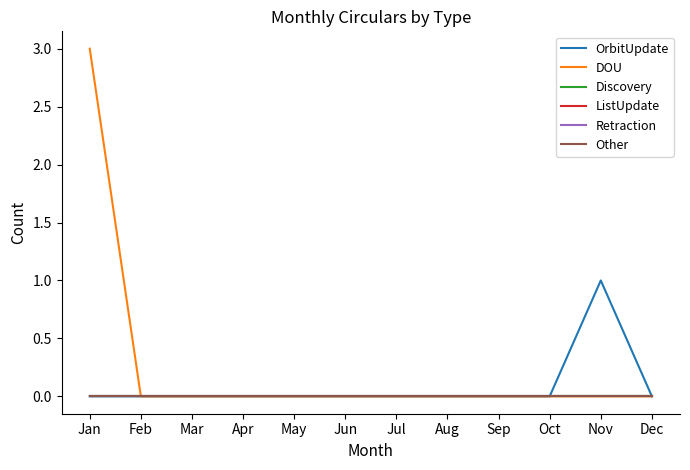

True or false: OrbitUpdate has more than 2 interior local peaks.

False